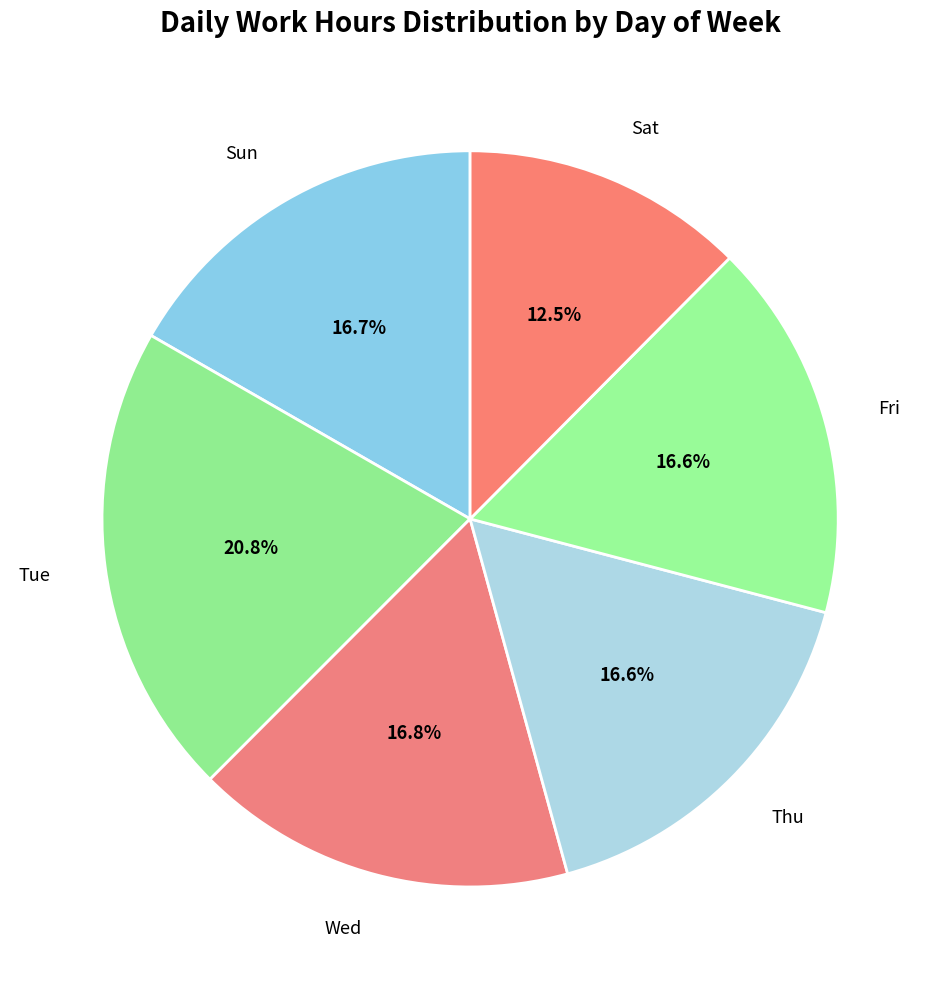

Count the number of slices in the pie.

6